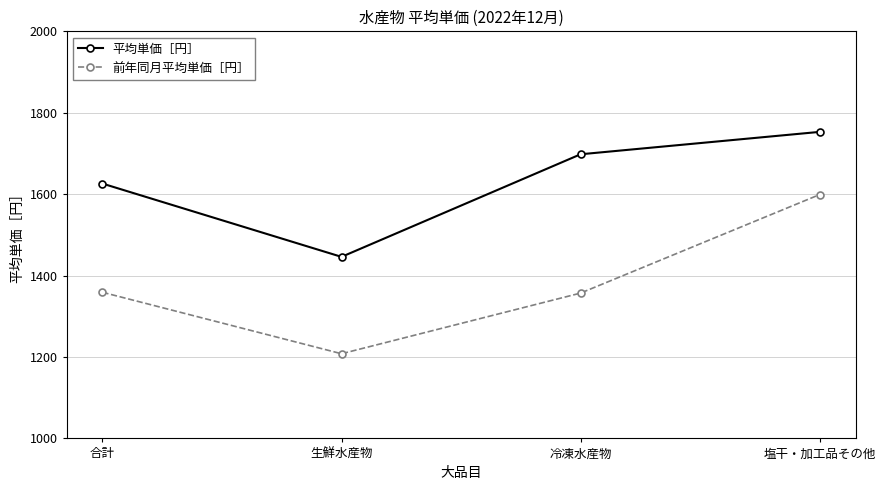

What is the spread (max minus min) of values at 冷凍水産物?

341